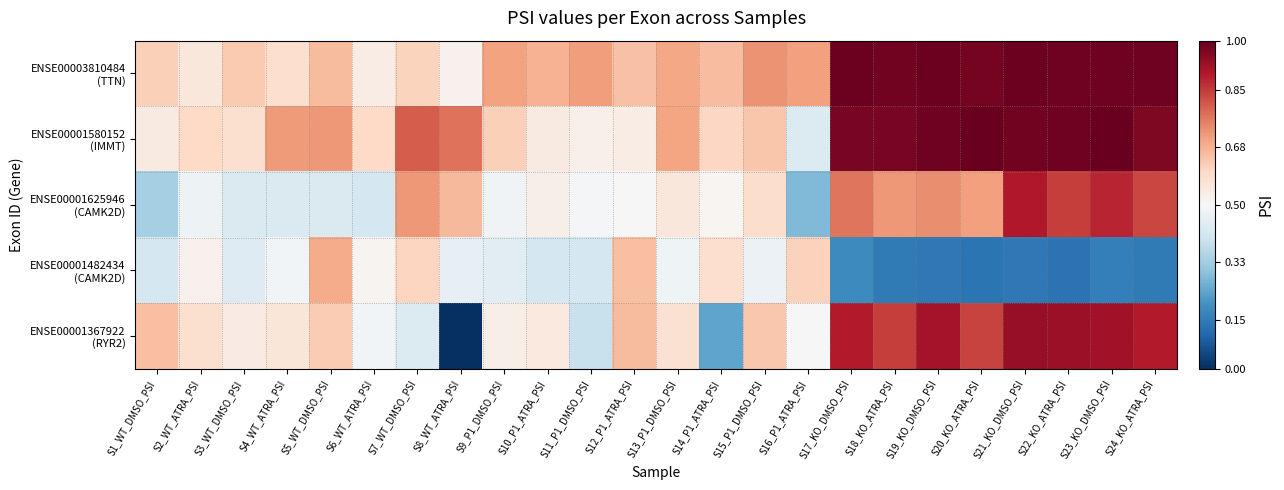

Between S20_KO_ATRA_PSI and S12_P1_ATRA_PSI, which is larger?

S20_KO_ATRA_PSI